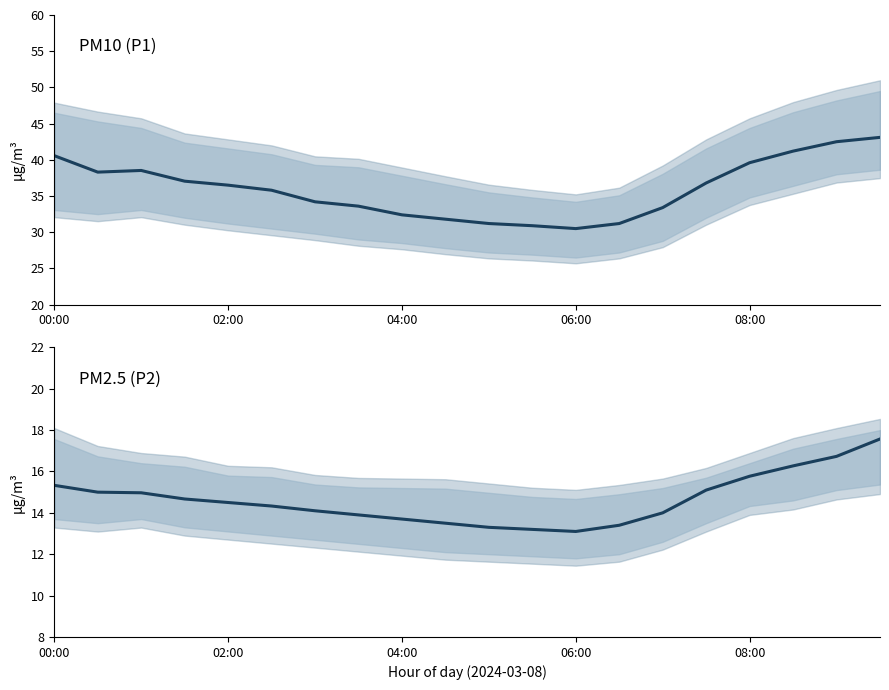

Which series has the widest spread of values?

P1